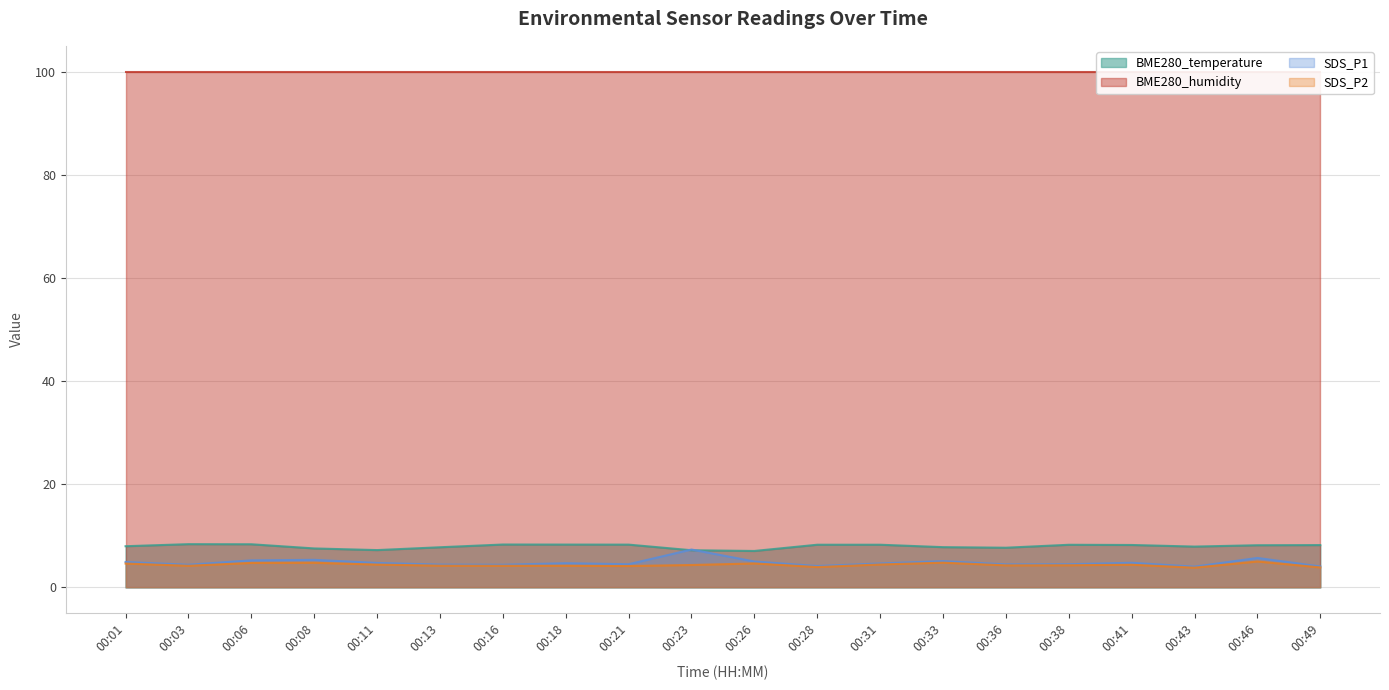

Which category has the lowest value in the BME280_temperature series?

00:26